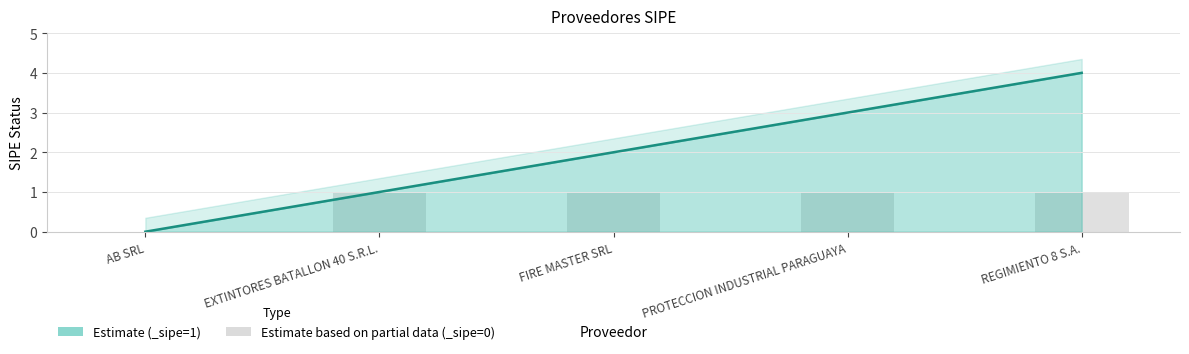

Reading right to left, extract all data points from this chart.

REGIMIENTO 8 S.A.=1	PROTECCION INDUSTRIAL PARAGUAYA=1	FIRE MASTER SRL=1	EXTINTORES BATALLON 40 S.R.L.=1	AB SRL=0